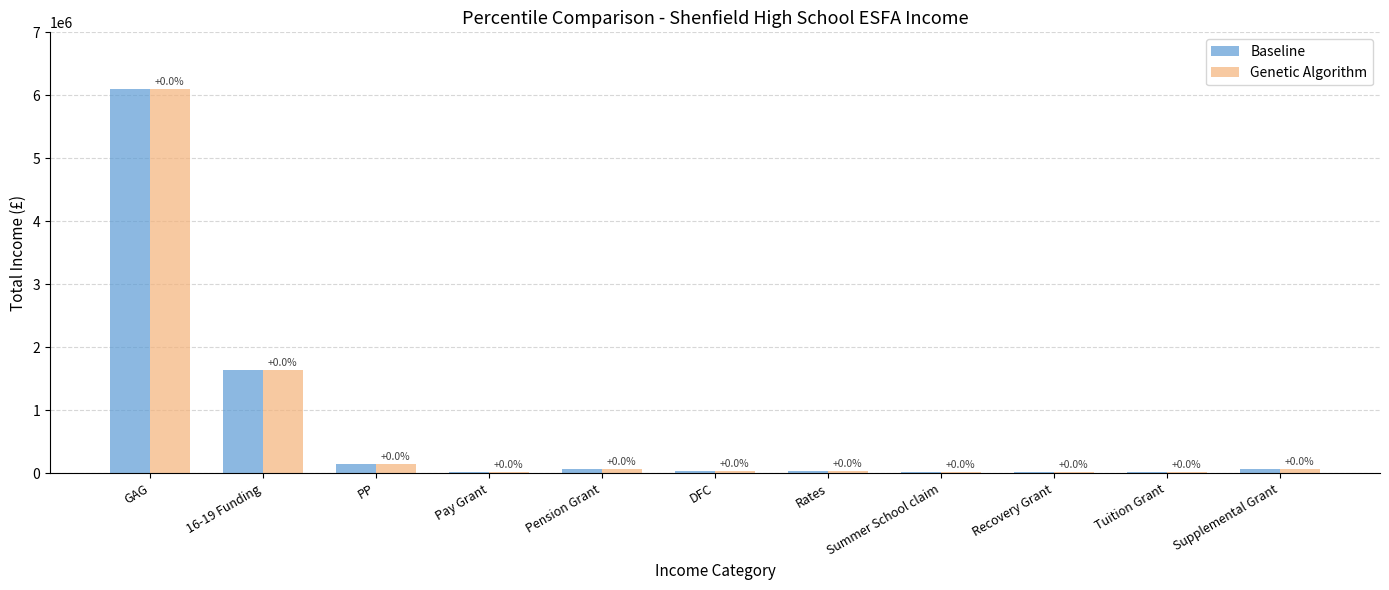

How many bars are there in total?

22